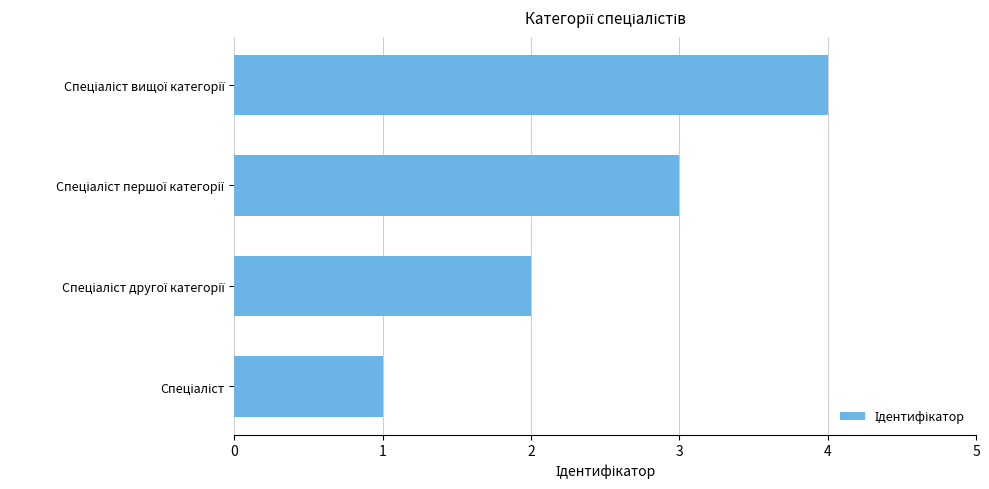

How many values are below 3?

2